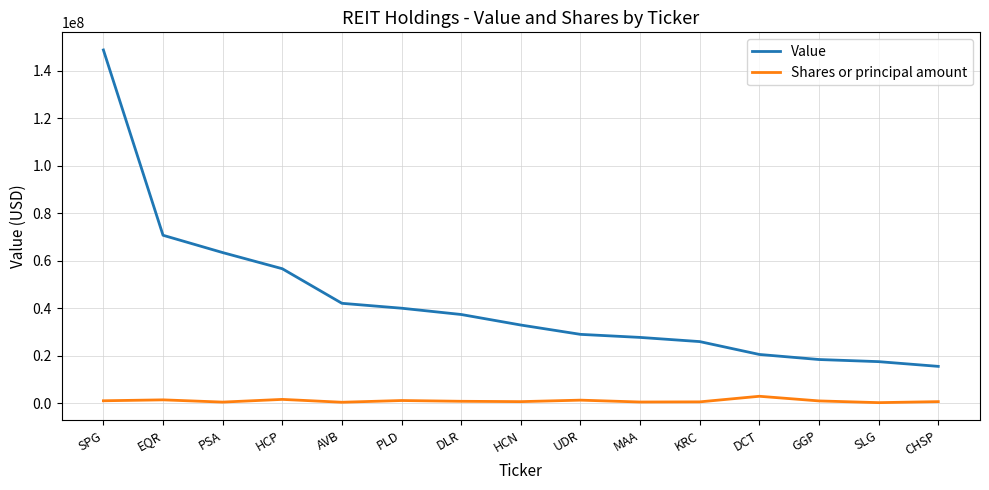

Is it true that Value equals 25908000 at KRC?

True